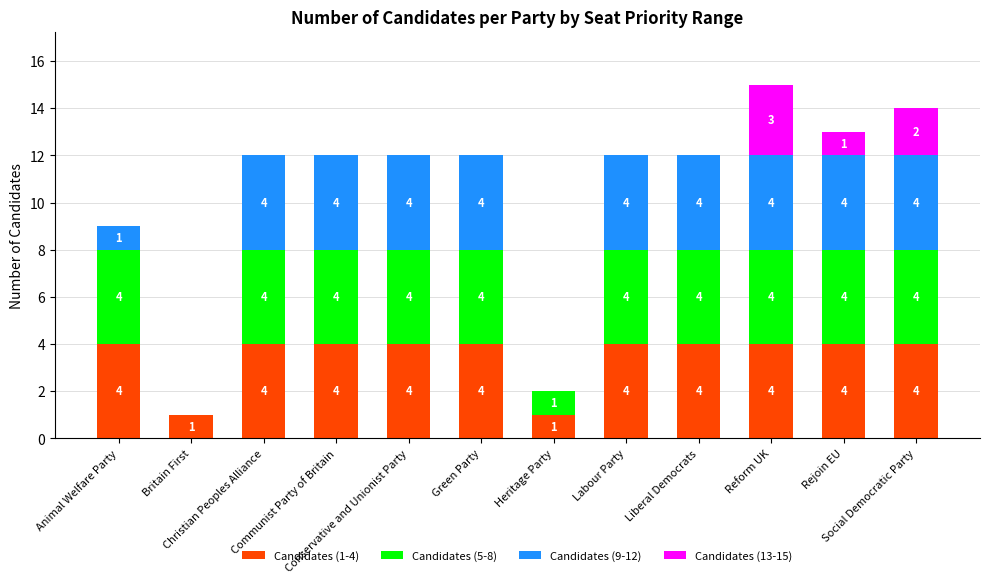

Does the chart contain stacked bars?

Yes